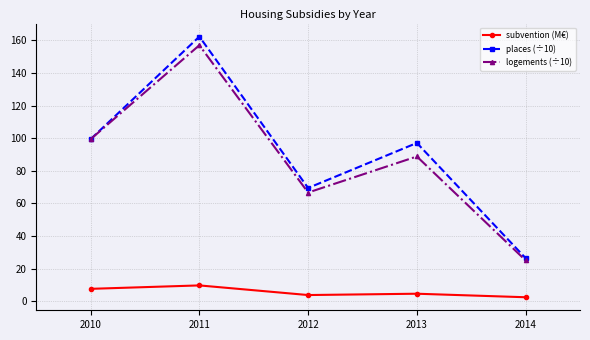

True or false: places (÷10) and subvention (M€) intersect in this chart.

False